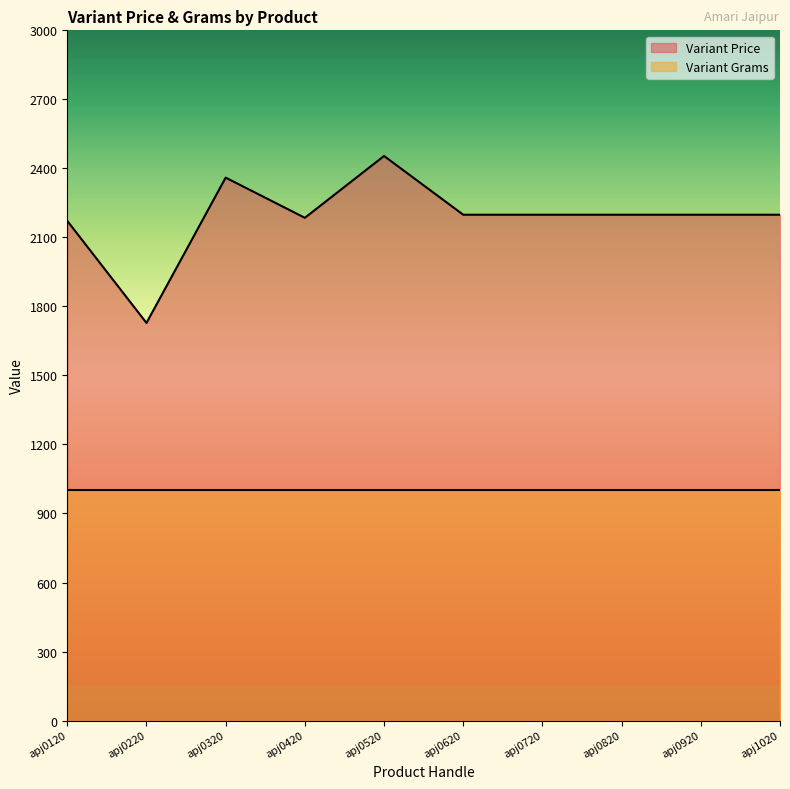

What is the sum of all values?

21891.7